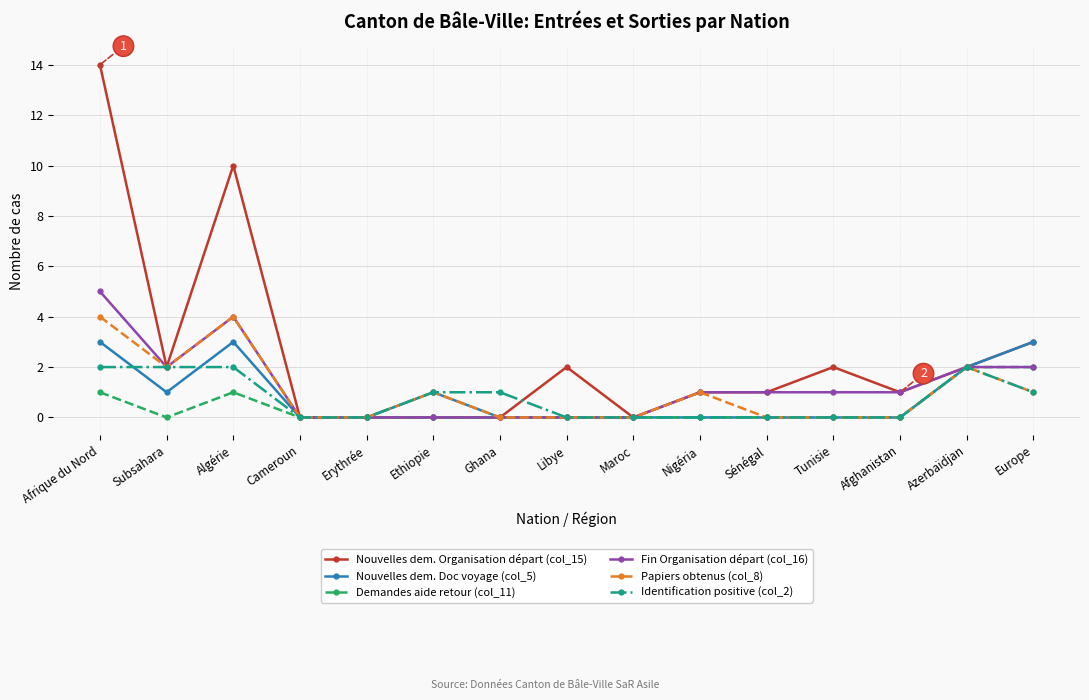

What is the value of the Papiers obtenus (col_8) point at the 3rd from the left?

4